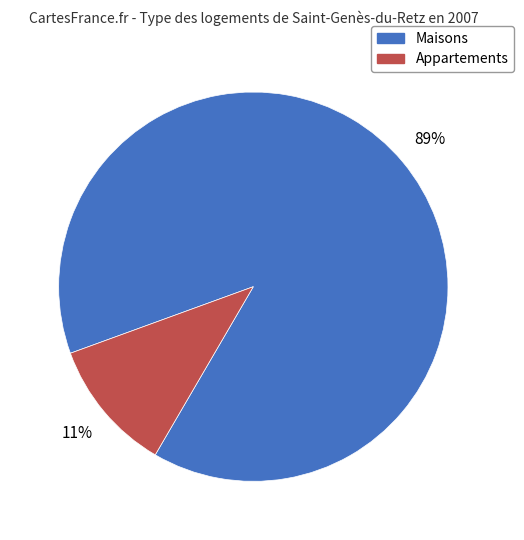

To the nearest percent, what is the average slice percentage?

50%